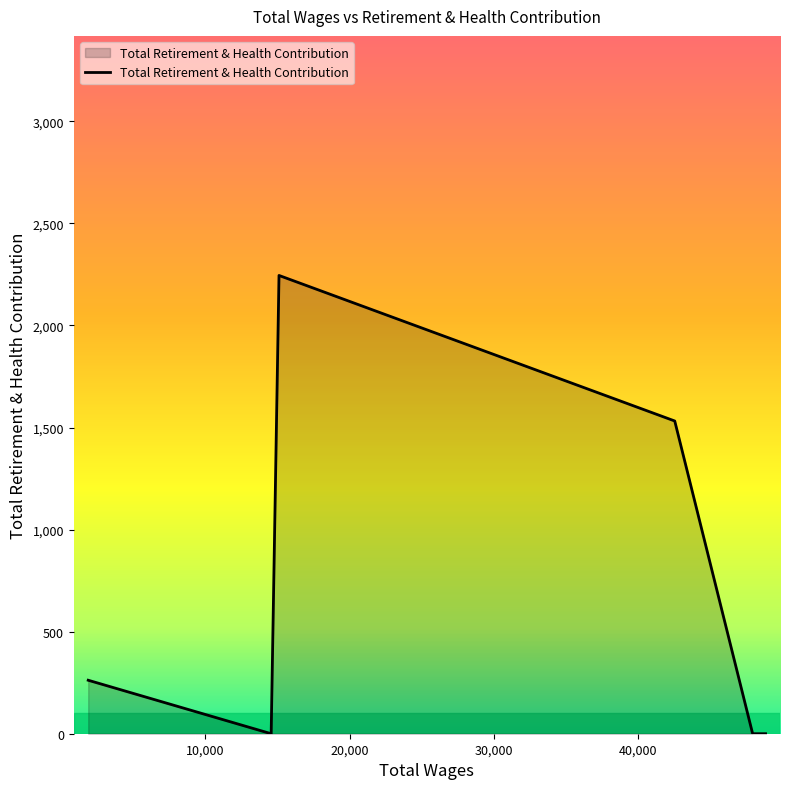

What is the difference between the maximum and second lowest values?

2245